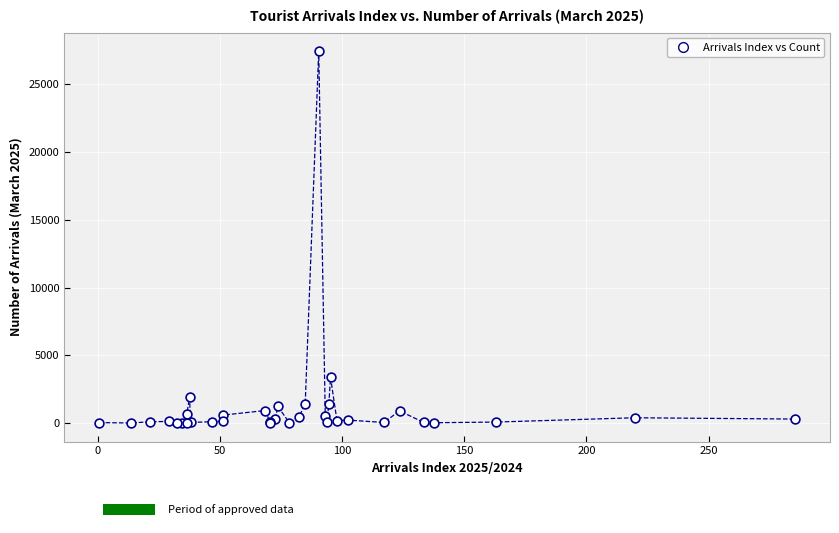

What Y value in the scatter plot is closest to 13726?

3372